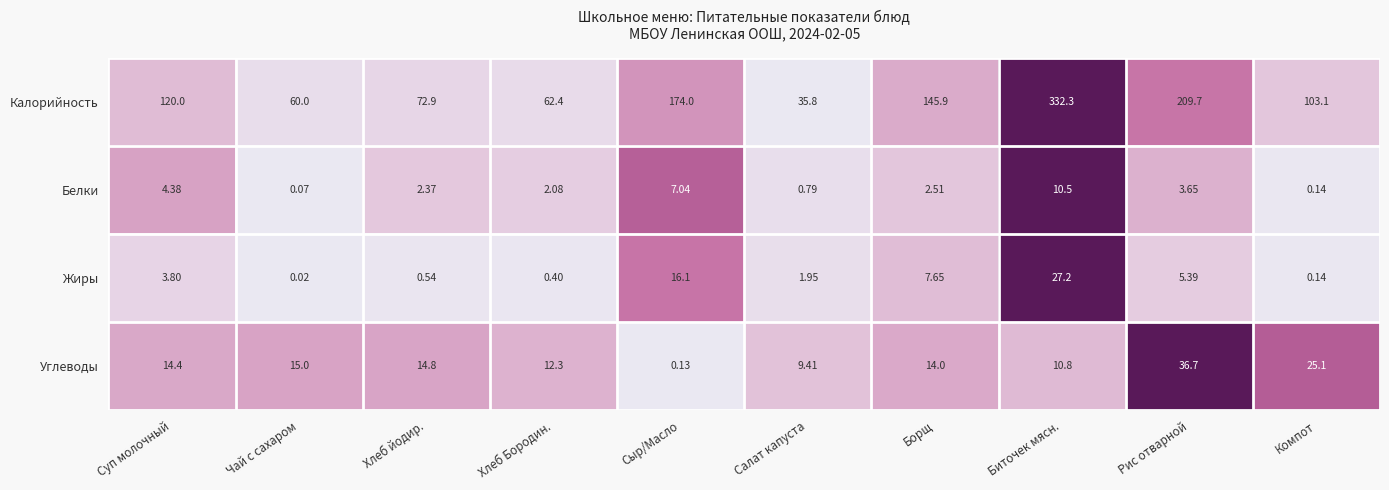

At which label does Калорийность reach its peak?

Биточек мясн.